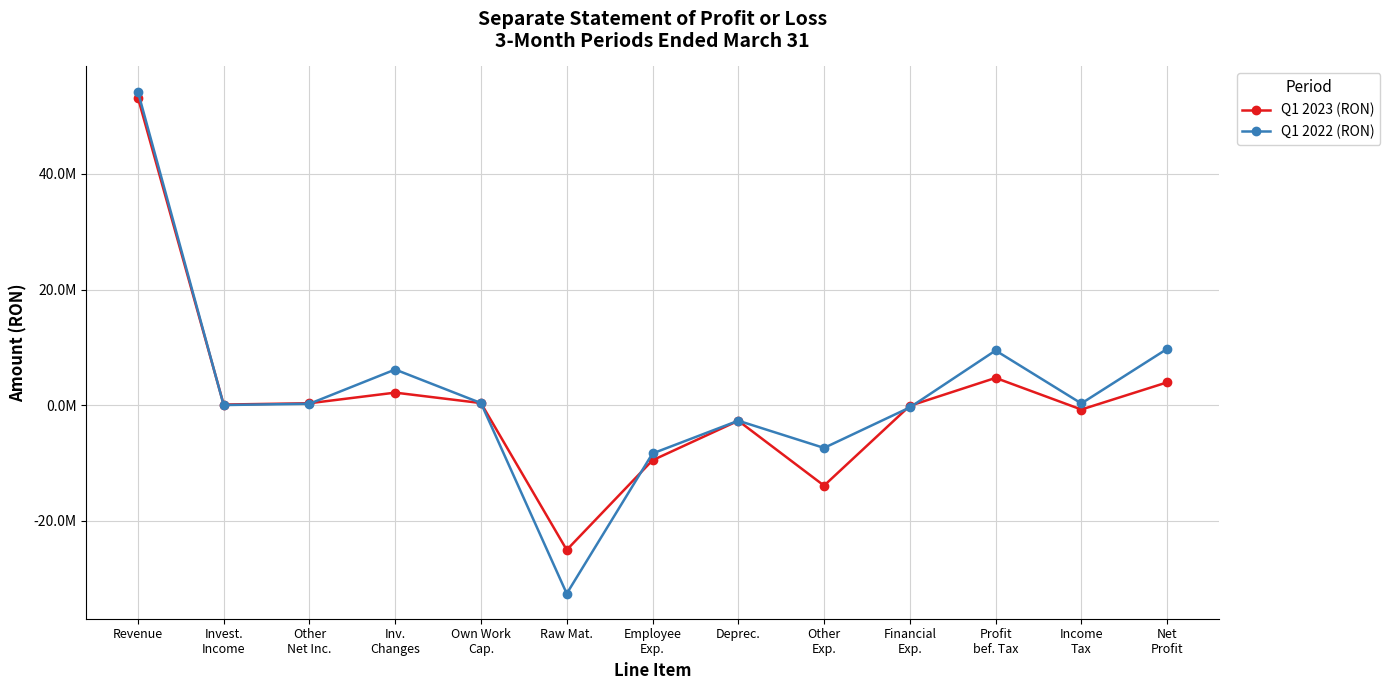

Does the chart have visible grid lines?

Yes